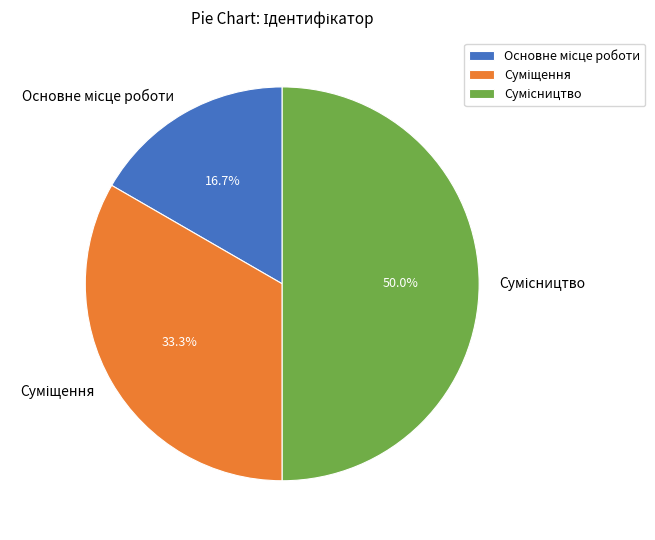

What percentage do Основне місце роботи and Суміщення together represent?

50.0%